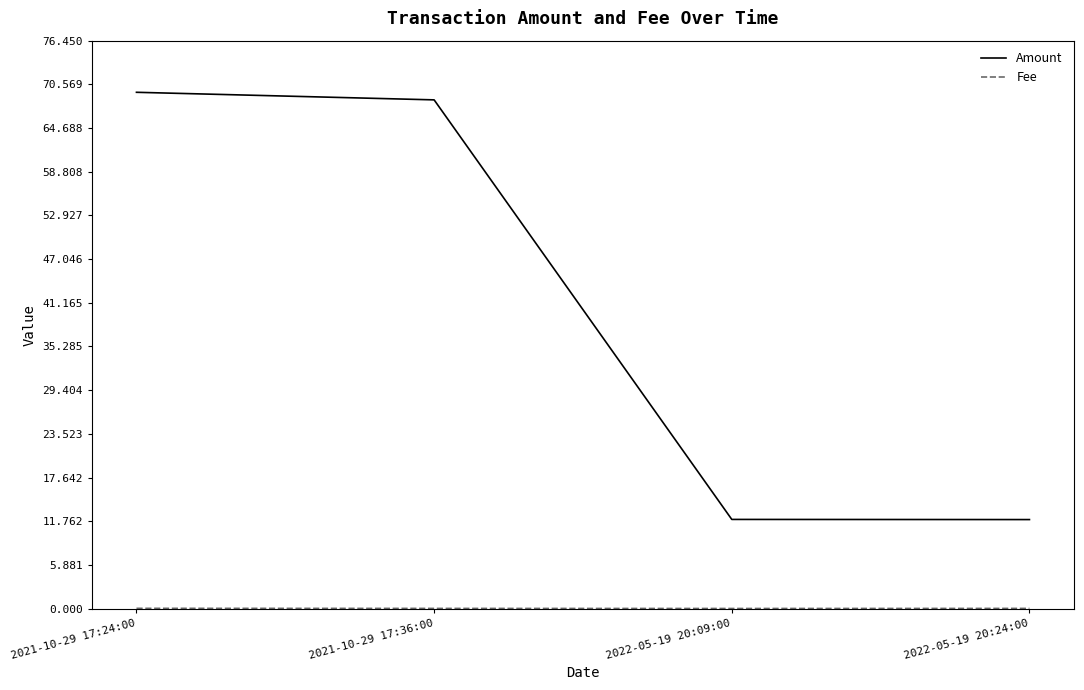

Does the chart display data point markers on the line(s)?

No